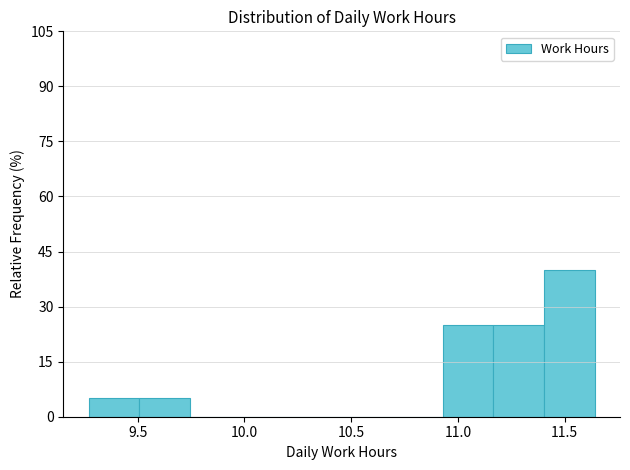

How tall is the bar that spans 11.15 to 11.40 on the x-axis? Neither the bar edges nor the heights are printed on the chart, so give them approximately, as read against the axes.

26